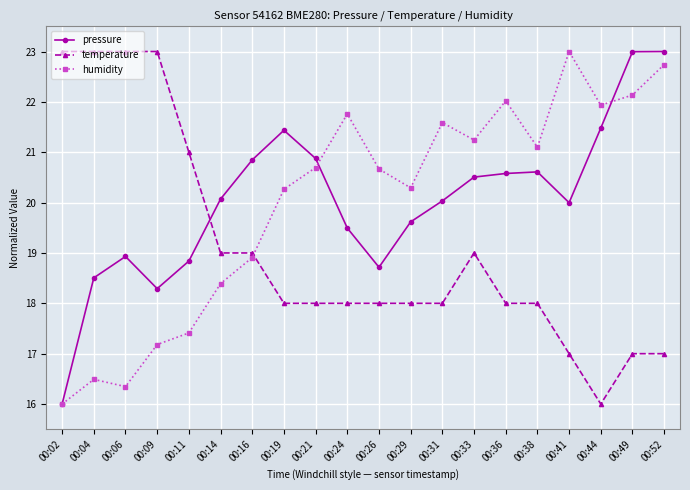

True or false: pressure has more than 2 points higher than both neighbors.

True